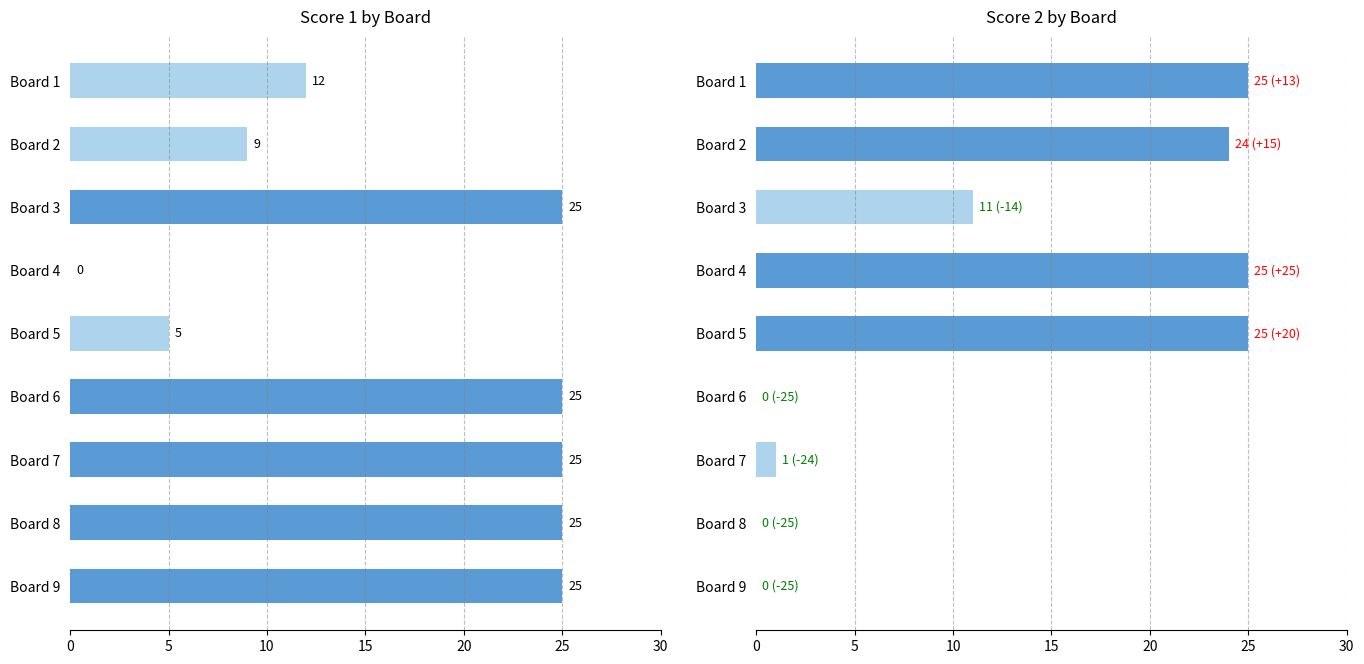

True or false: Score 2 has a value of 9 at Board 8.

False